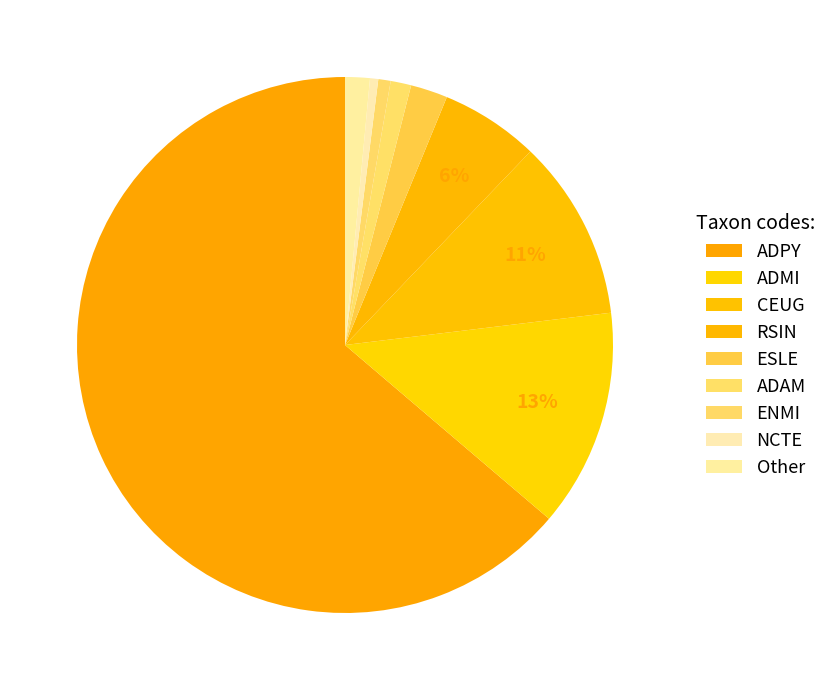

Is the sum of RSIN and ADPY greater than half?

Yes